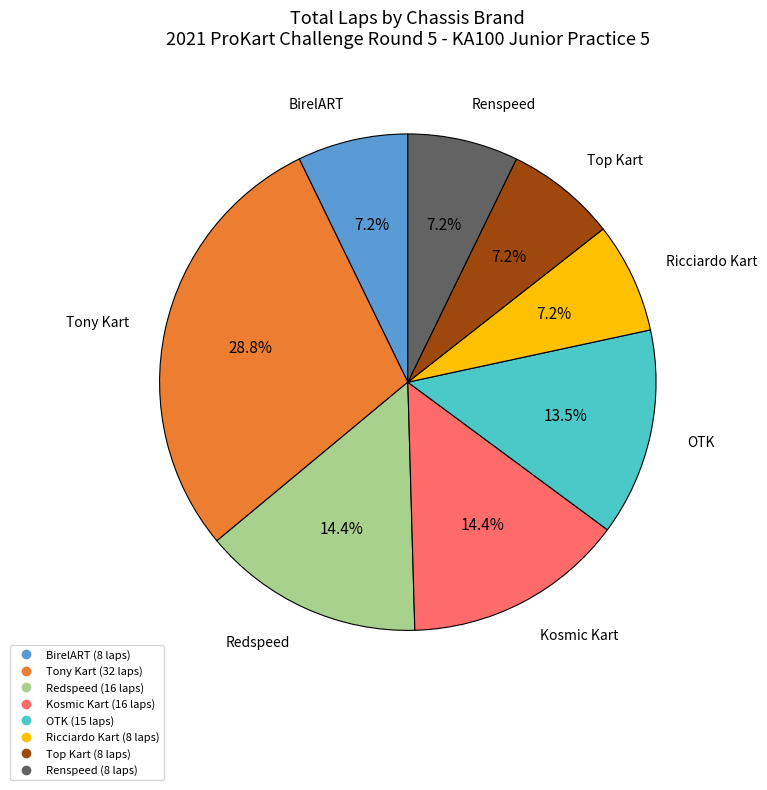

How many segments does this pie chart have?

8